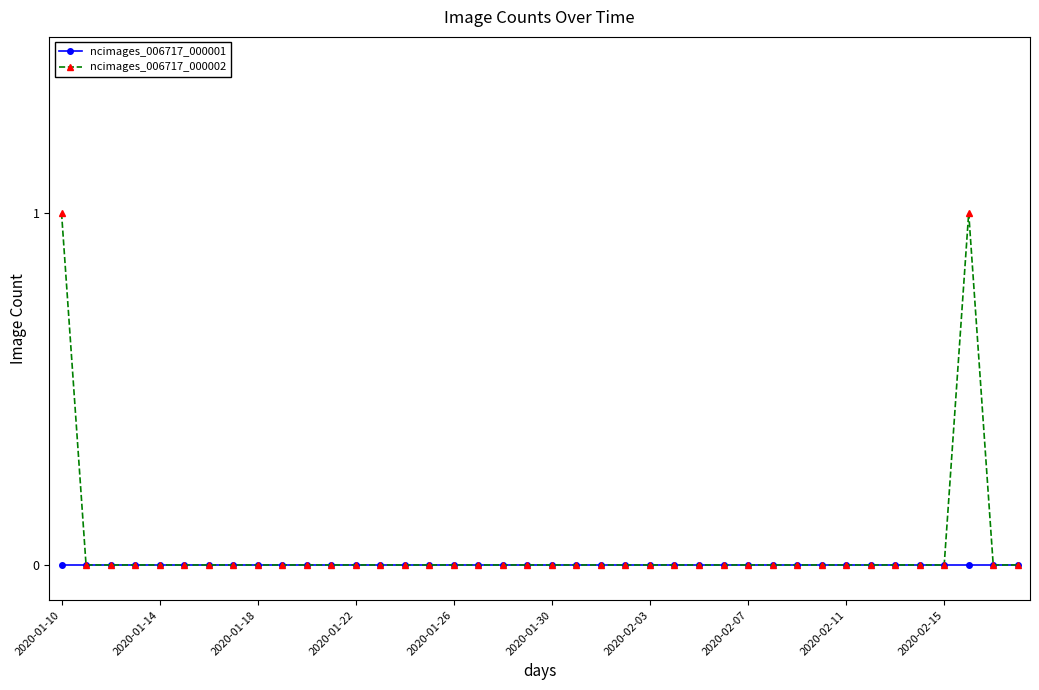

What is the greatest value displayed?

1